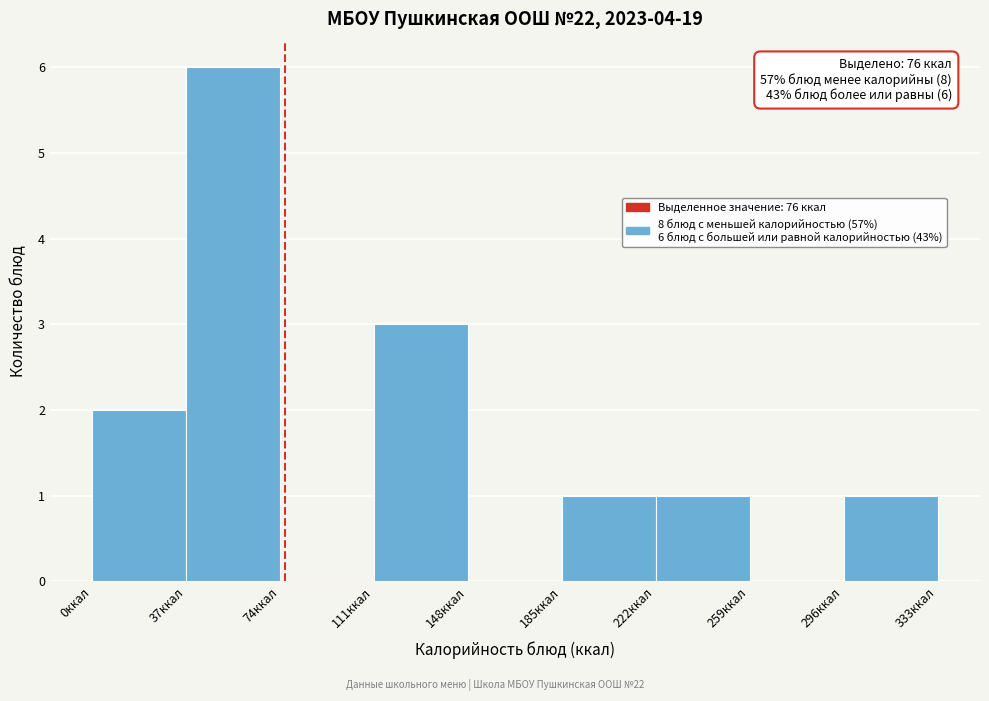

Over which range of the x-axis is the bar tallest?

37 to 74